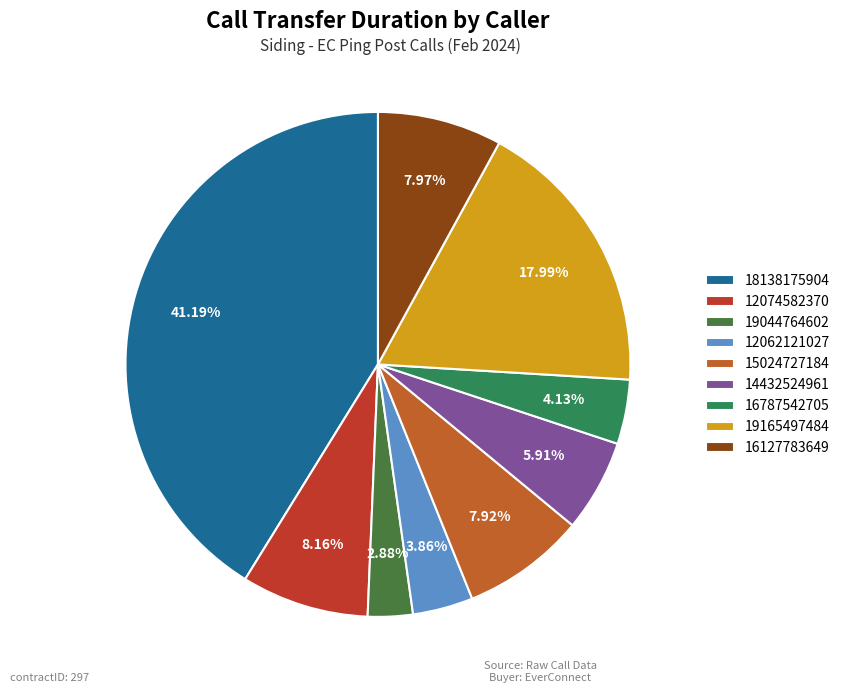

Rank the categories by value from highest to lowest.

18138175904, 19165497484, 12074582370, 16127783649, 15024727184, 14432524961, 16787542705, 12062121027, 19044764602